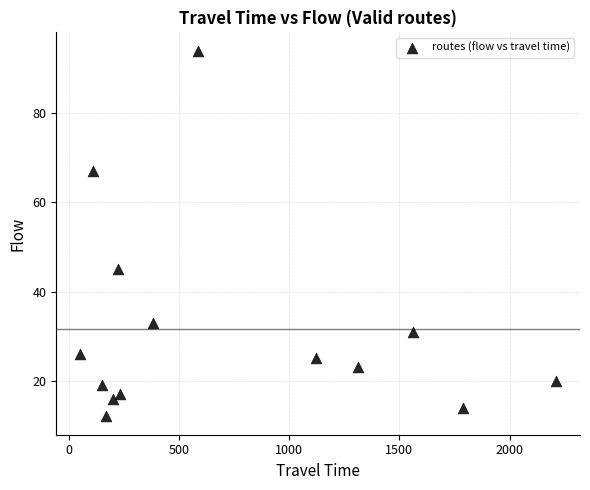

What is the range of Y values (max minus min)?

82